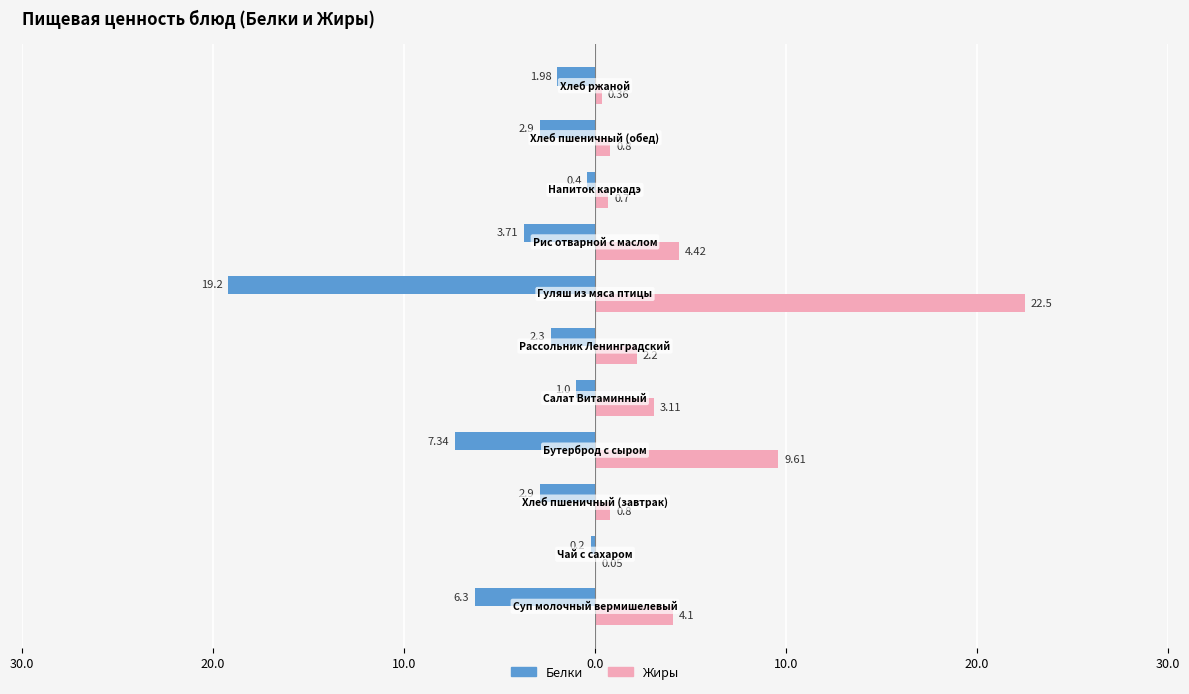

What is the difference between the second highest and second lowest values in the Белки series?

6.9